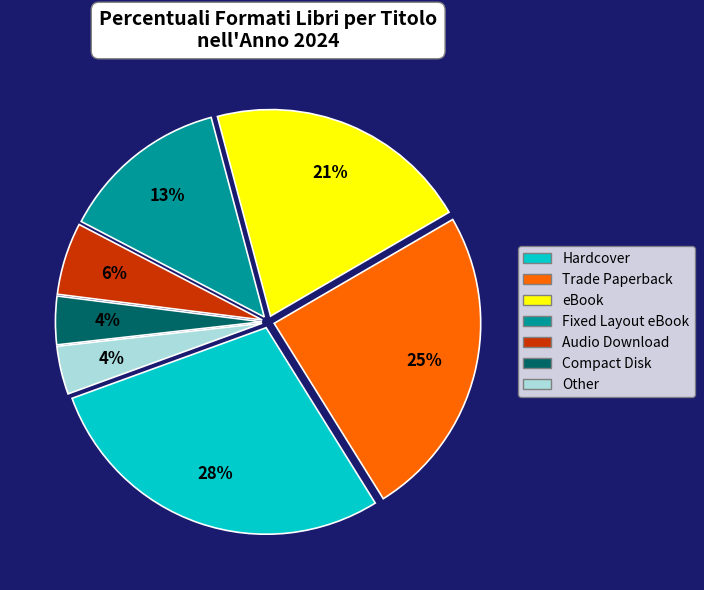

Is Trade Paperback the majority of the pie?

No